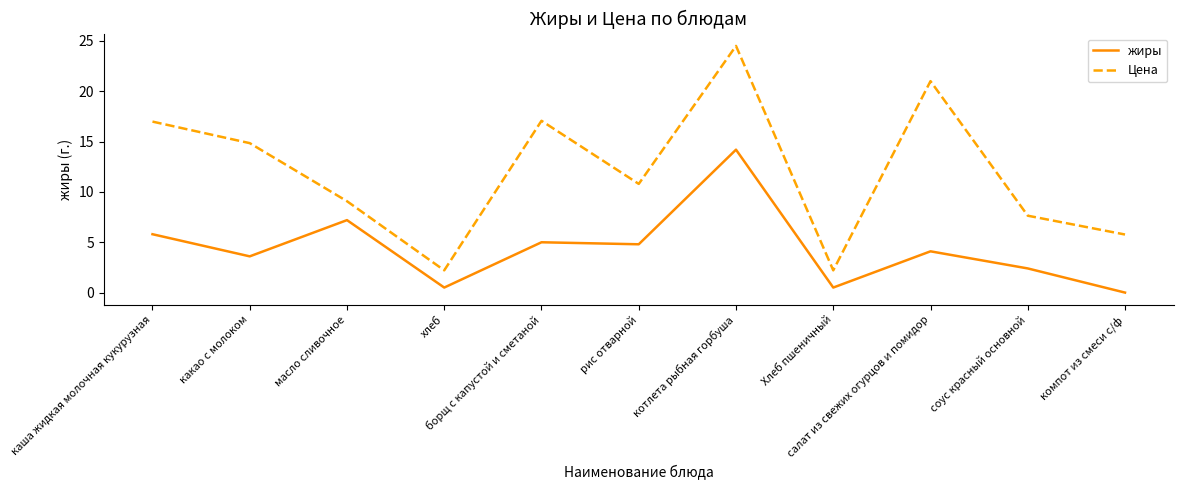

Read the жиры value at хлеб.

0.5